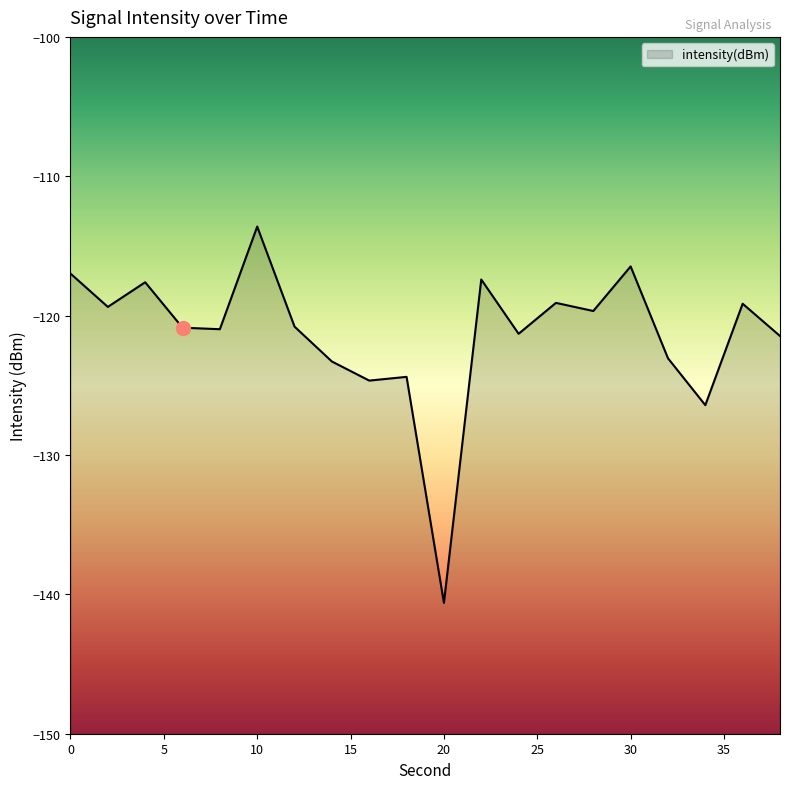

Which category has the highest value across all series?

10